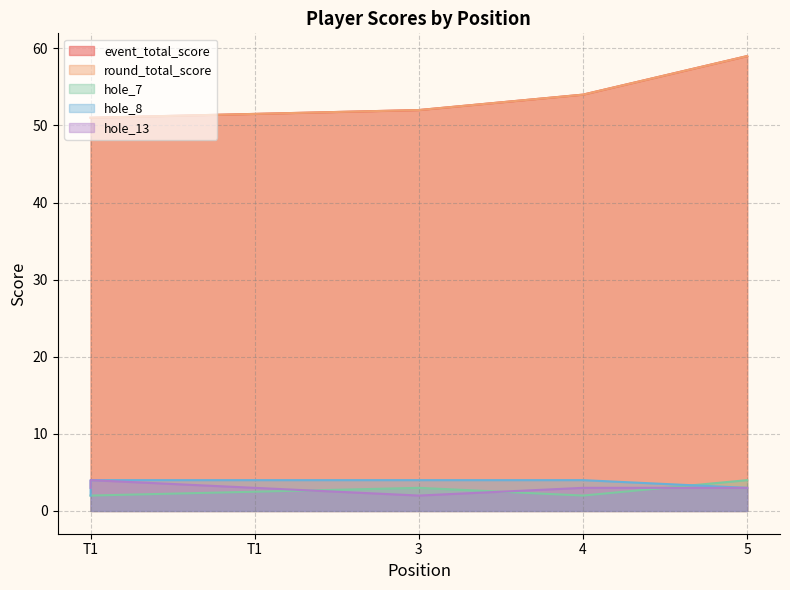

Count the number of categories in the chart.

5